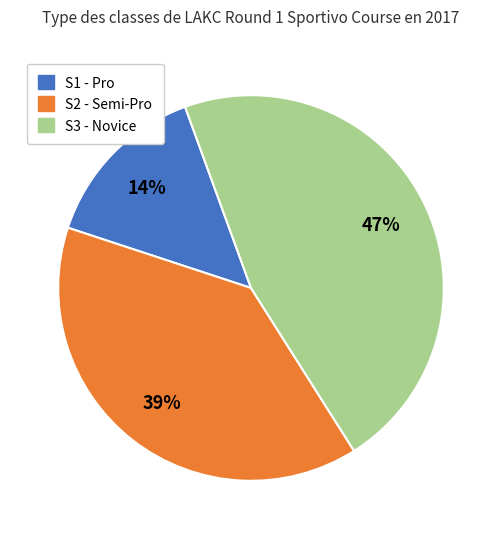

The S3 - Novice slice represents 60% of the pie. True or false?

False